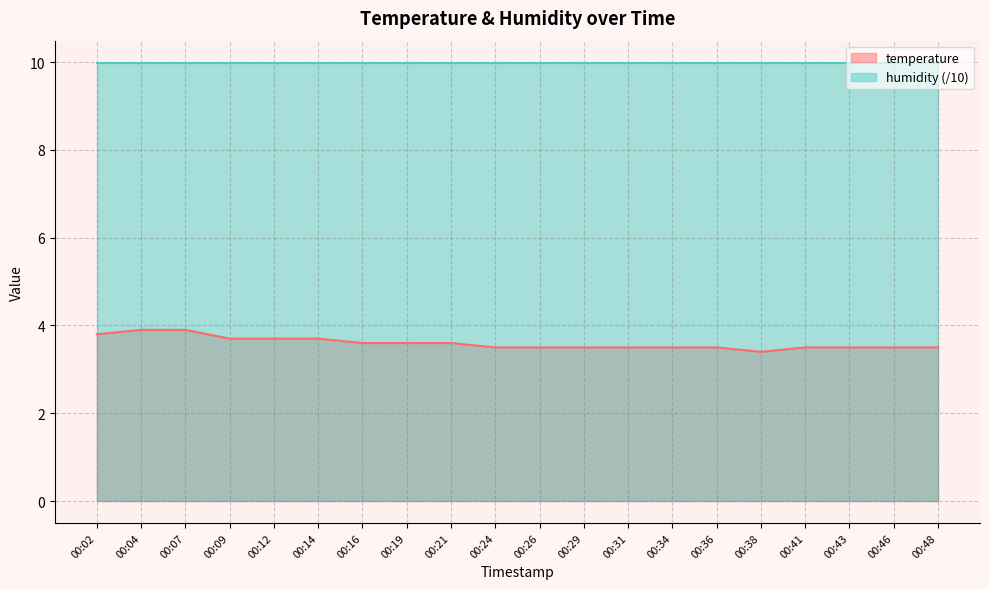

Which label corresponds to the largest value in the chart?

00:04